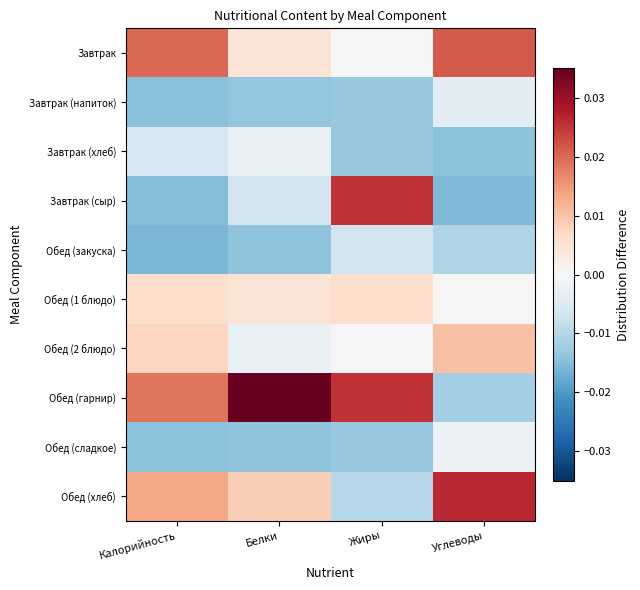

Reading left to right, list all the values displayed in this chart.

Завтрак: Калорийность=0.0	Белки=0.0	Жиры=-0.0	Углеводы=0.0
Завтрак (напиток): Калорийность=-0.0	Белки=-0.0	Жиры=-0.0	Углеводы=-0.0
Завтрак (хлеб): Калорийность=-0.0	Белки=-0.0	Жиры=-0.0	Углеводы=-0.0
Завтрак (сыр): Калорийность=-0.0	Белки=-0.0	Жиры=0.0	Углеводы=-0.0
Обед (закуска): Калорийность=-0.0	Белки=-0.0	Жиры=-0.0	Углеводы=-0.0
Обед (1 блюдо): Калорийность=0.0	Белки=0.0	Жиры=0.0	Углеводы=0.0
Обед (2 блюдо): Калорийность=0.0	Белки=-0.0	Жиры=-0.0	Углеводы=0.0
Обед (гарнир): Калорийность=0.0	Белки=0.0	Жиры=0.0	Углеводы=-0.0
Обед (сладкое): Калорийность=-0.0	Белки=-0.0	Жиры=-0.0	Углеводы=-0.0
Обед (хлеб): Калорийность=0.0	Белки=0.0	Жиры=-0.0	Углеводы=0.0